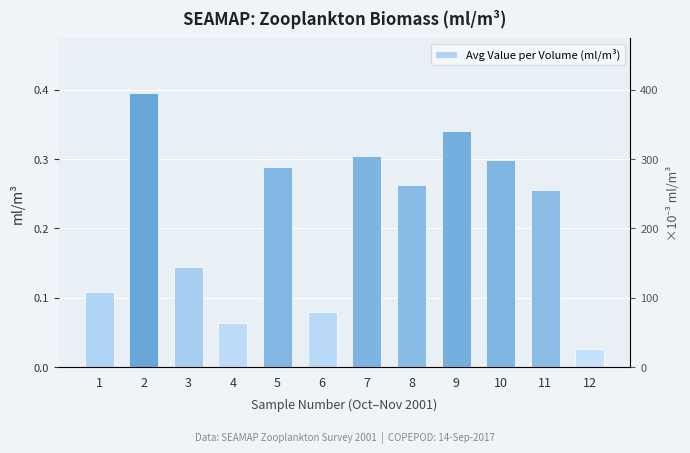

The value at 1 is 0.1. True or false?

False